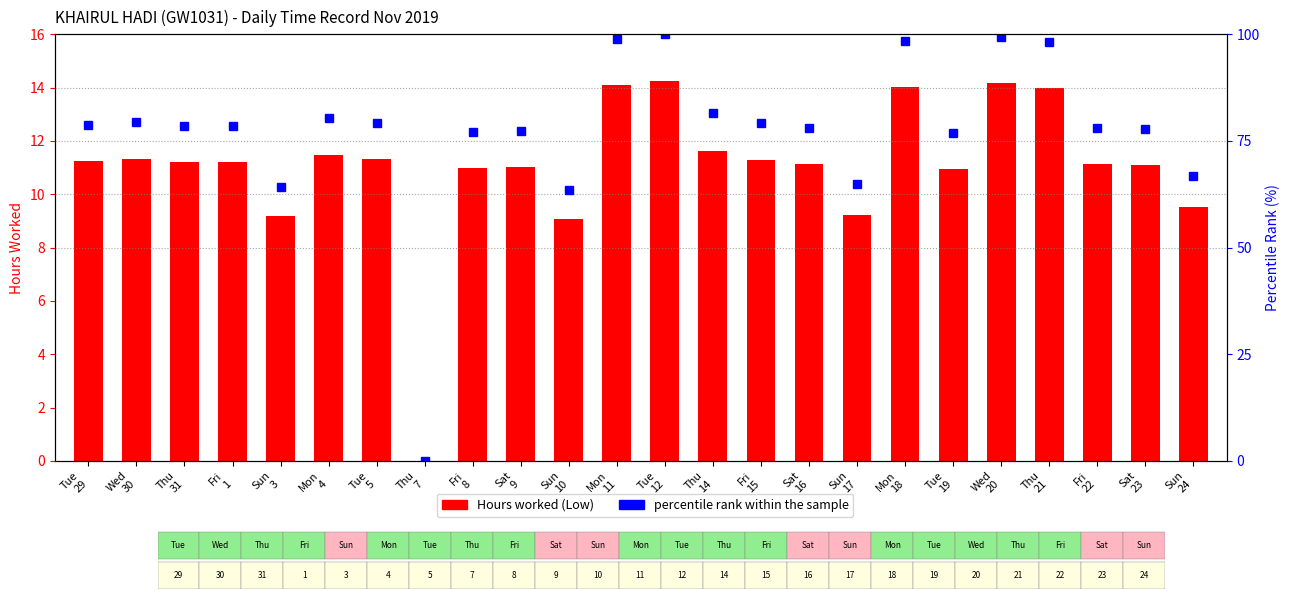

The value of Hours worked (Low) at Thu
31 is 11.2. True or false?

True